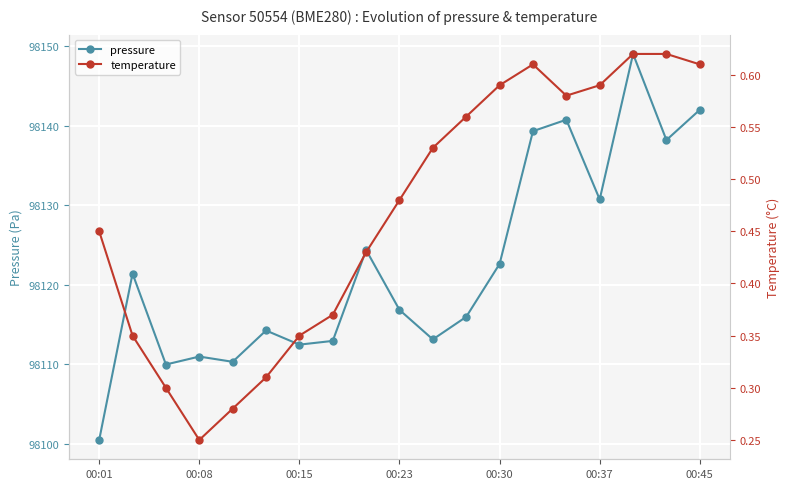

What is the maximum value shown in the chart?

98149.1